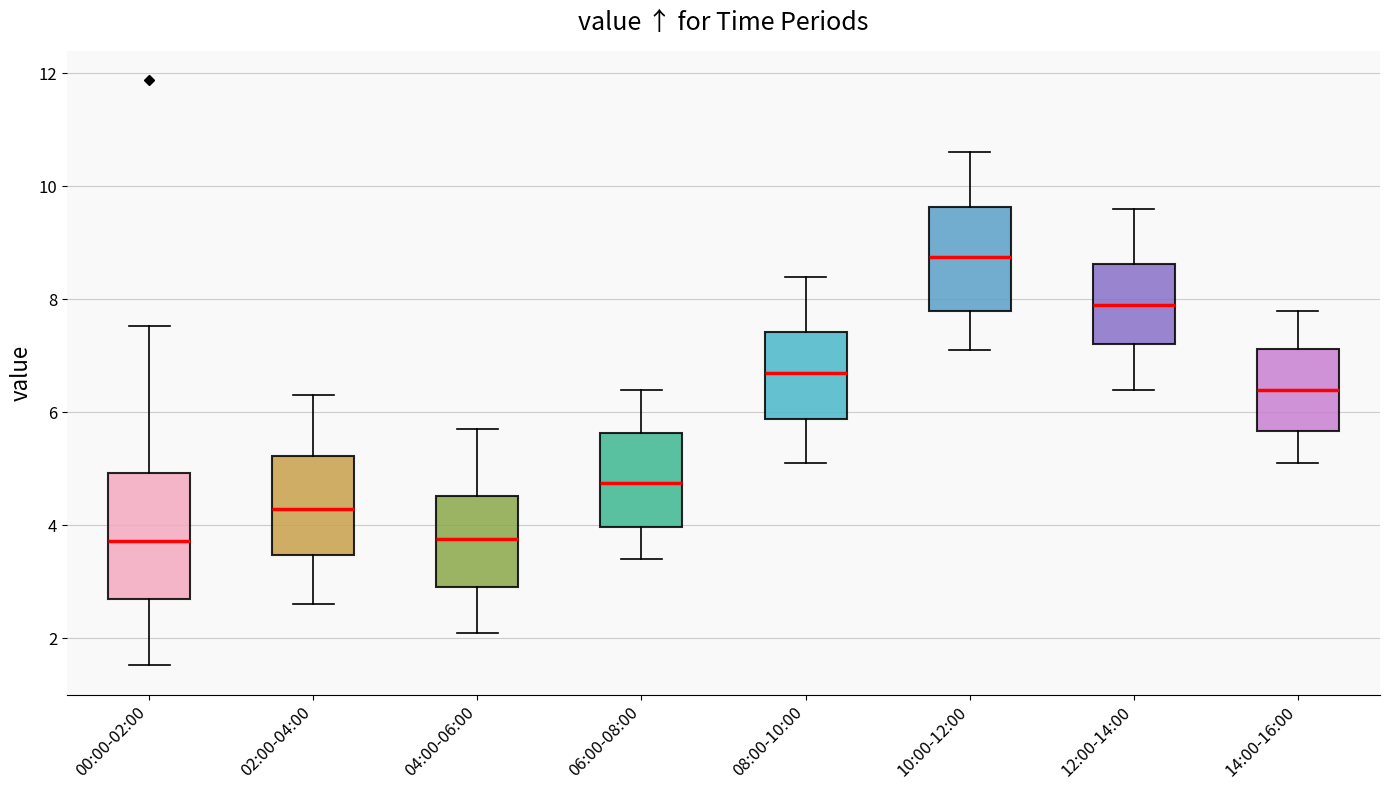

Reading left to right, transcribe this box plot: for each box, give where its median line is, the range the box spans, and where its two whiskers end, as read against the y-axis. The values are not printed on the chart, so give them approximately, as read against the axis.

00:00-02:00: median 3.8, box 2.6 to 5.0, whiskers 1.6 to 7.6
02:00-04:00: median 4.2, box 3.4 to 5.2, whiskers 2.6 to 6.4
04:00-06:00: median 3.8, box 3.0 to 4.6, whiskers 2.2 to 5.8
06:00-08:00: median 4.8, box 4.0 to 5.6, whiskers 3.4 to 6.4
08:00-10:00: median 6.8, box 5.8 to 7.4, whiskers 5.2 to 8.4
10:00-12:00: median 8.8, box 7.8 to 9.6, whiskers 7.2 to 10.6
12:00-14:00: median 8.0, box 7.2 to 8.6, whiskers 6.4 to 9.6
14:00-16:00: median 6.4, box 5.6 to 7.2, whiskers 5.2 to 7.8